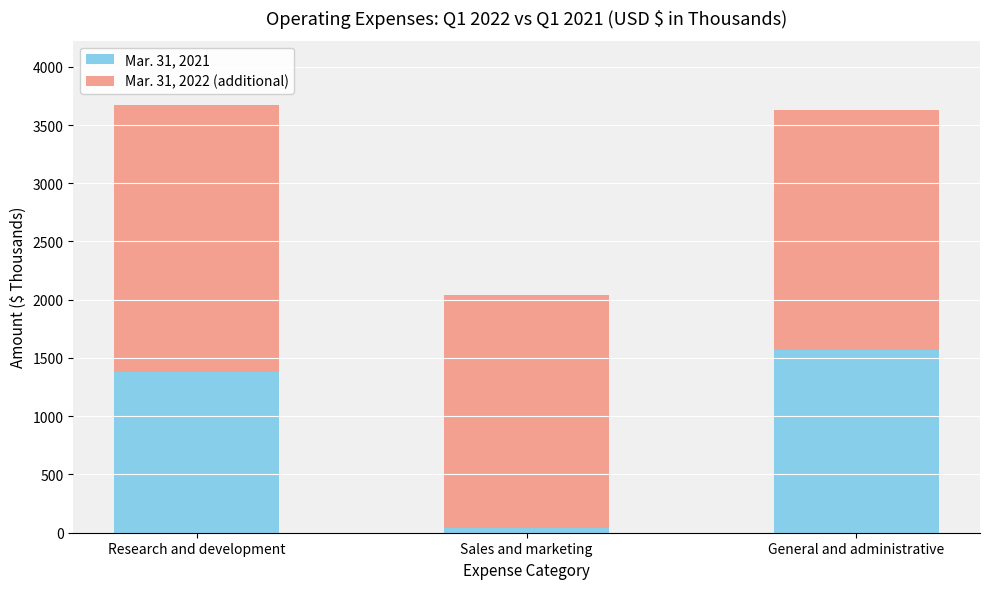

What is the maximum value for Mar. 31, 2021?

1566